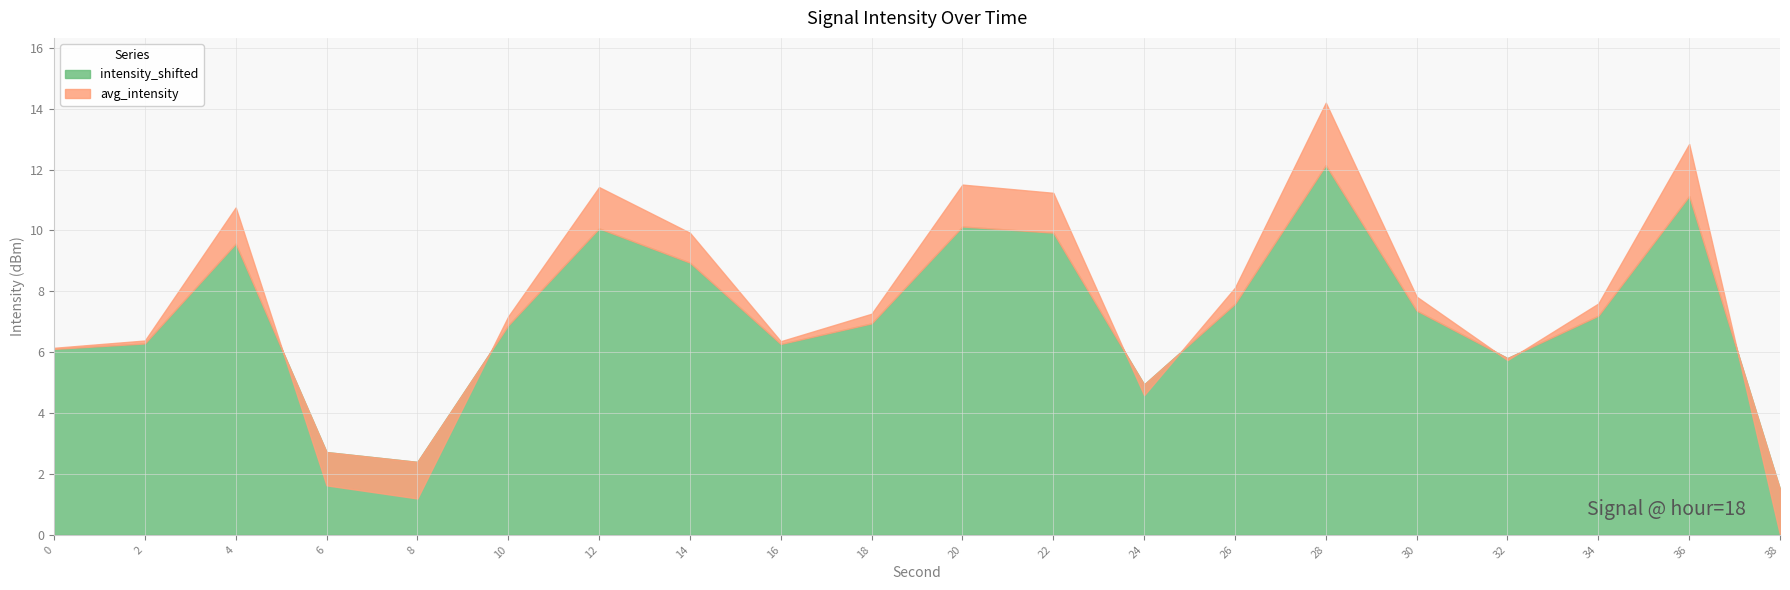

Between 32 and 10, which is larger?

10